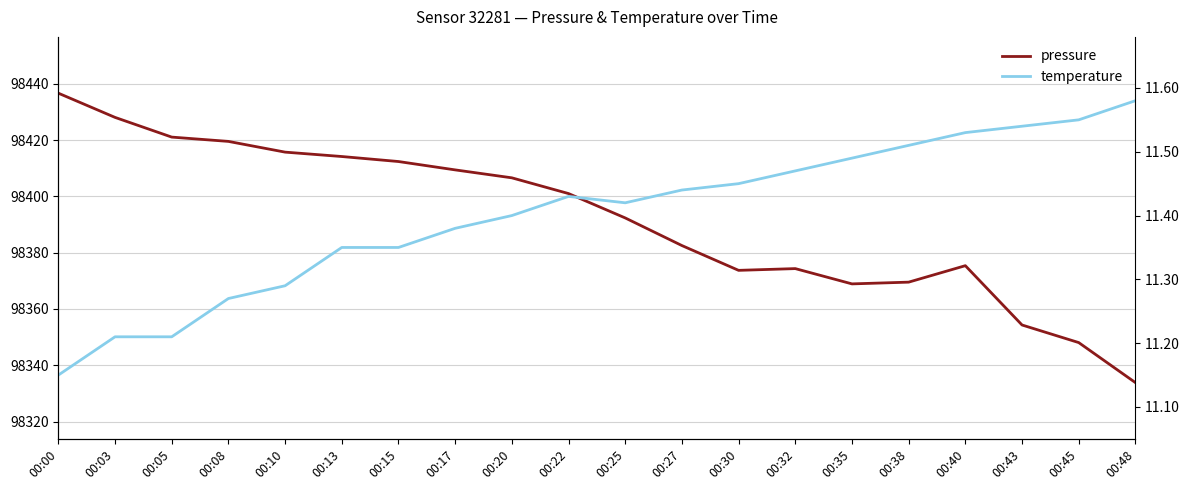

How many data points does each series have?

20